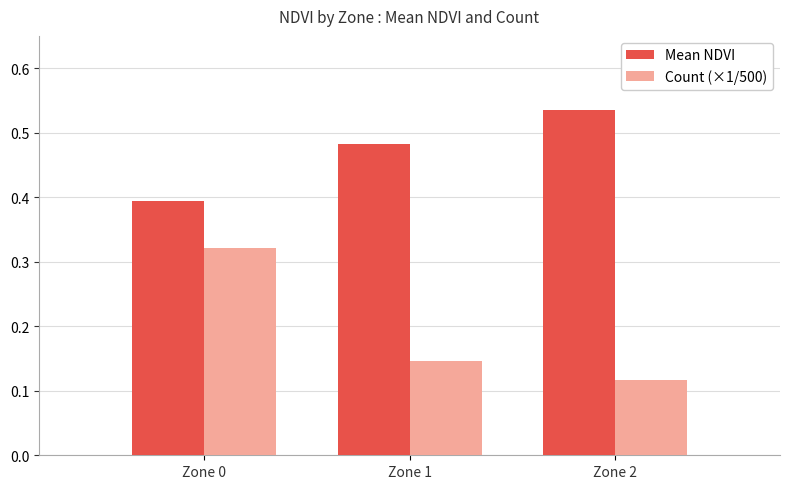

Which series has the widest spread of values?

Count (×1/500)